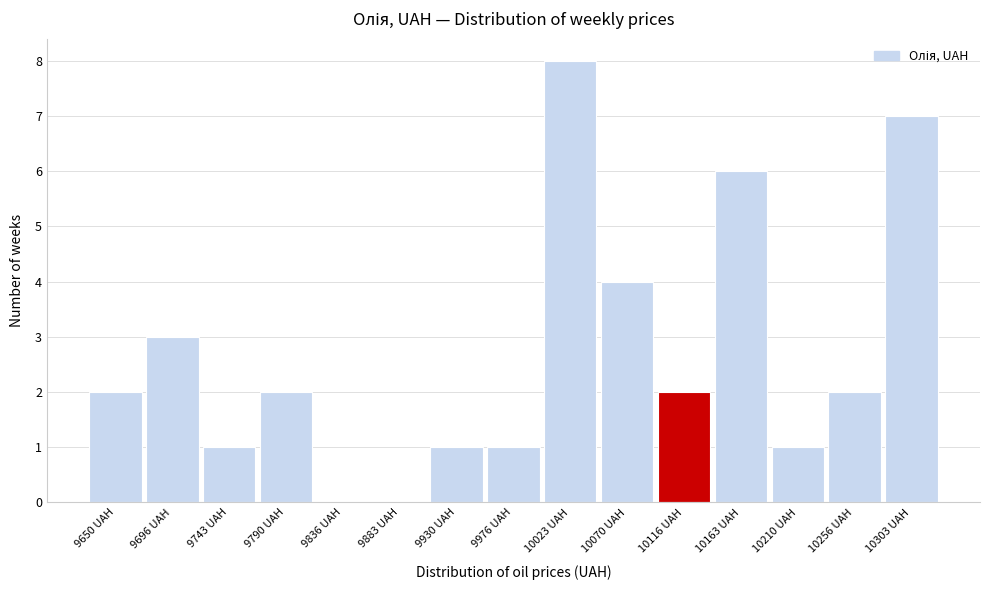

Reading left to right, transcribe all the data shown in this chart.

9650 UAH=2	9696 UAH=3	9743 UAH=1	9790 UAH=2	9836 UAH=0	9883 UAH=0	9930 UAH=1	9976 UAH=1	10023 UAH=8	10070 UAH=4	10116 UAH=2	10163 UAH=6	10210 UAH=1	10256 UAH=2	10303 UAH=7